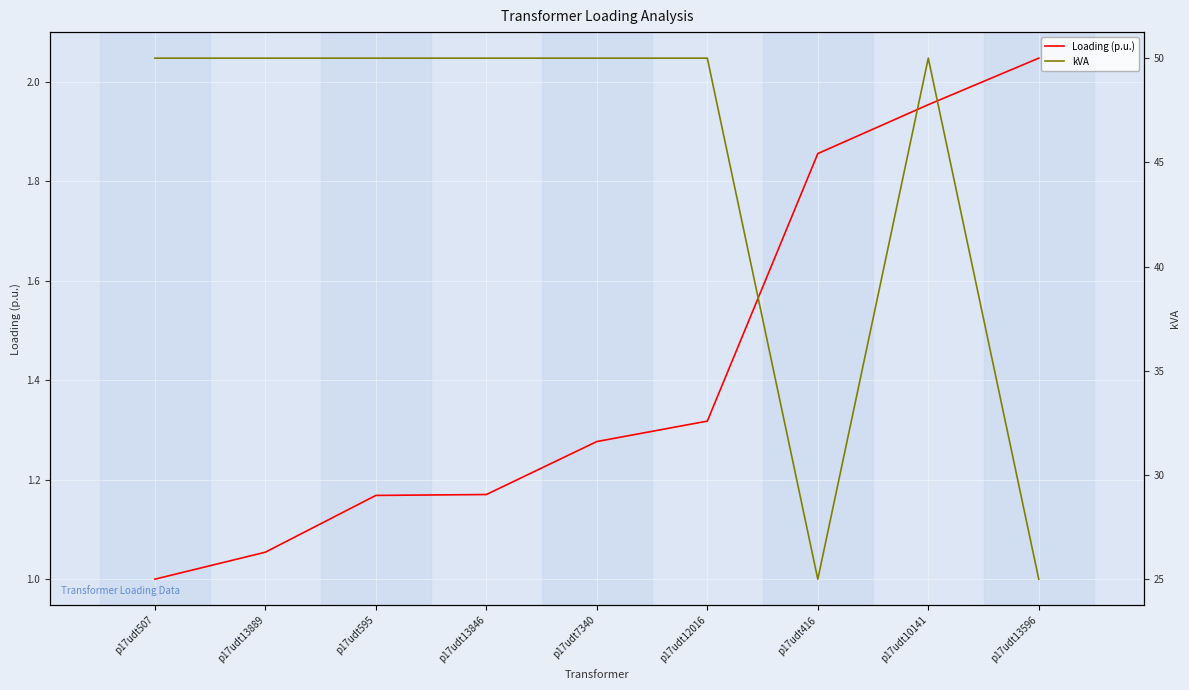

At which label is Loading (p.u.) closest to 1?

p17udt507